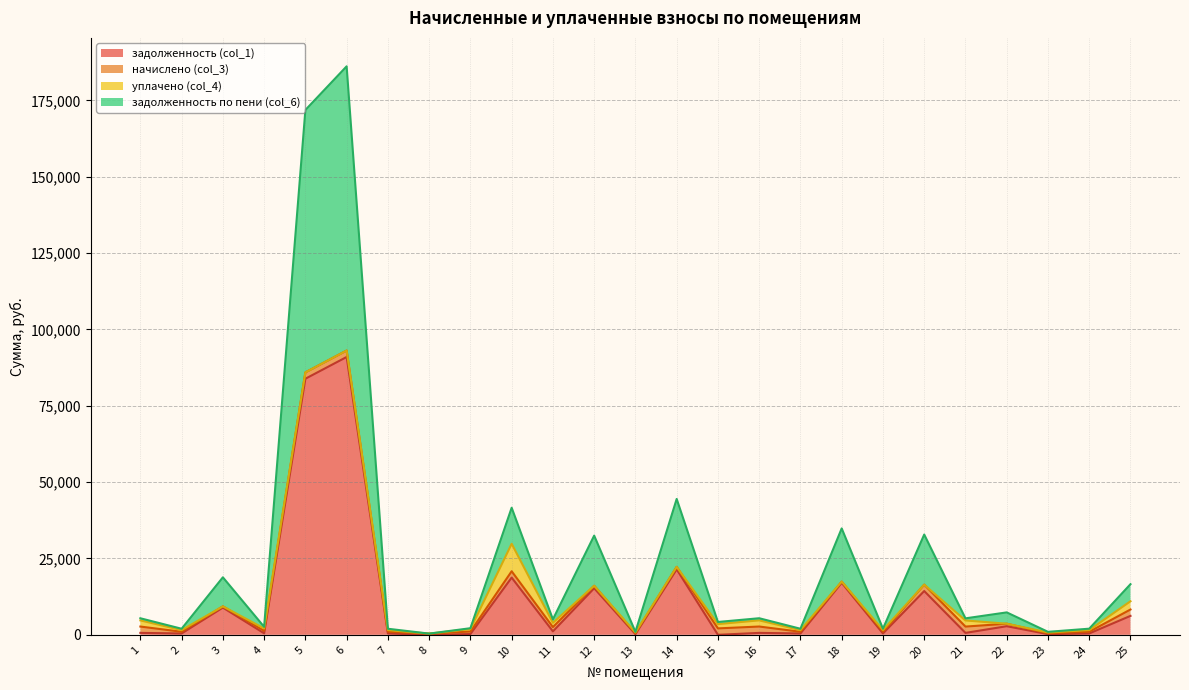

What is the difference between the maximum and minimum values in the задолженность по пени (col_6) series?

185753.1